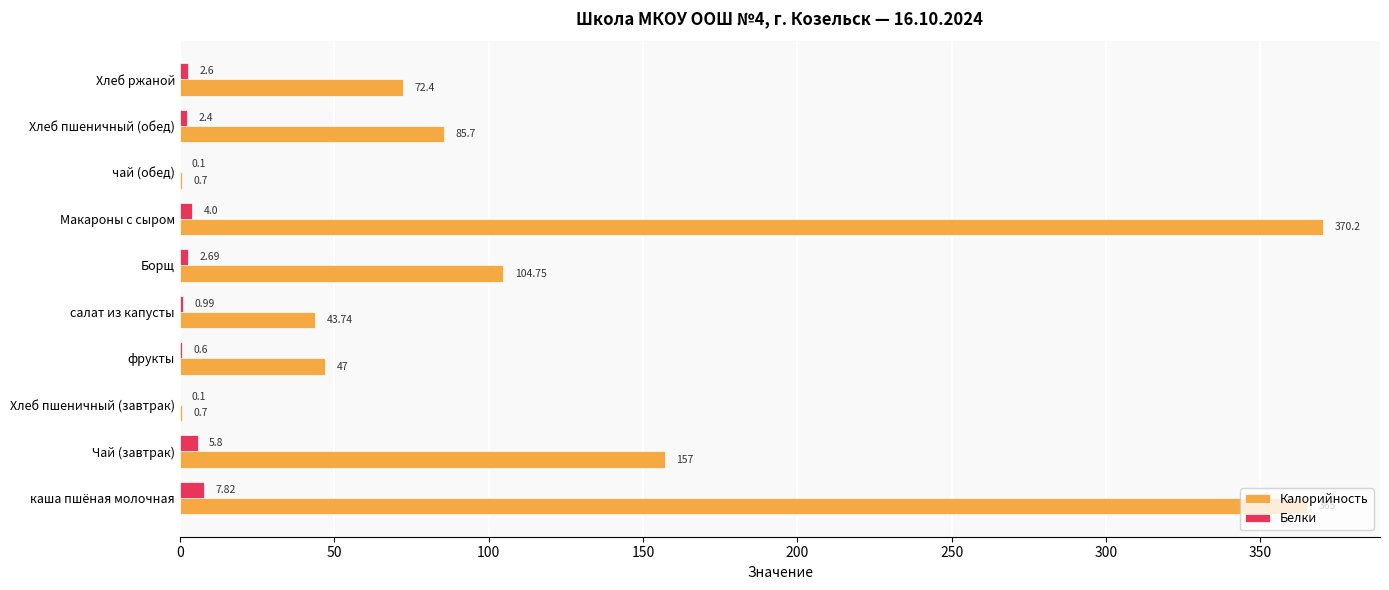

At which label does Калорийность reach its peak?

Макароны с сыром